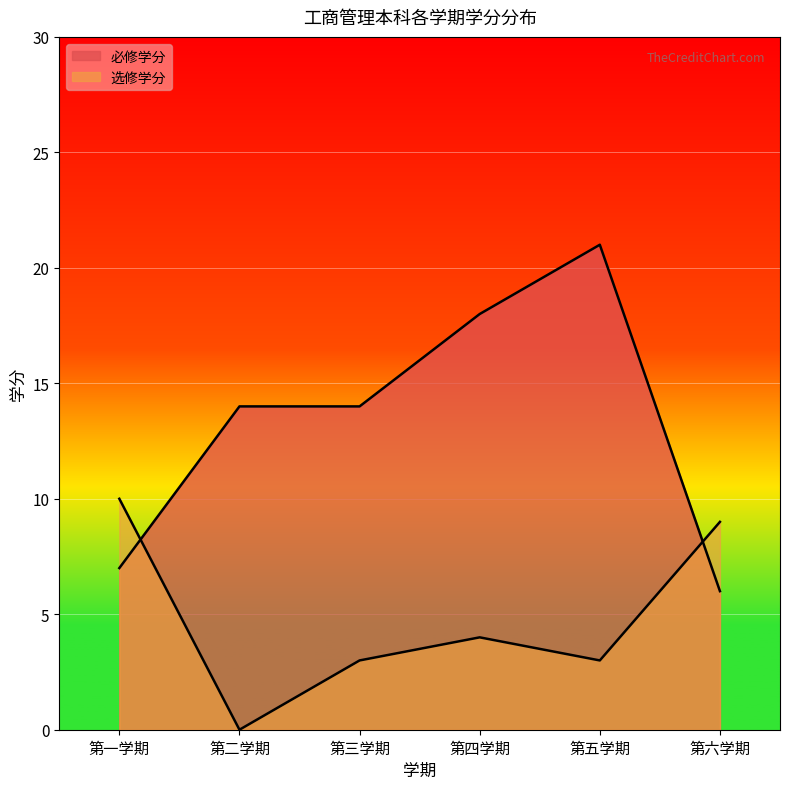

Which series has the largest total across all categories?

必修学分